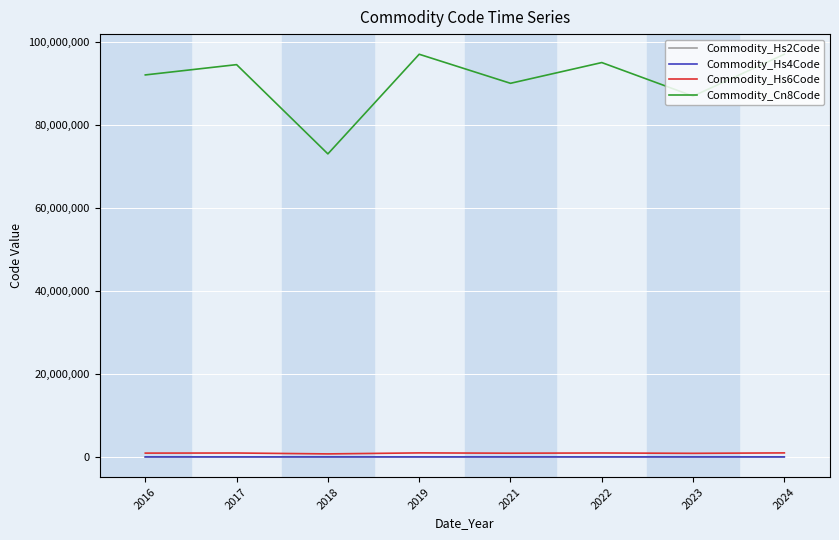

What is the total value across all series at 2017?

95500627.5